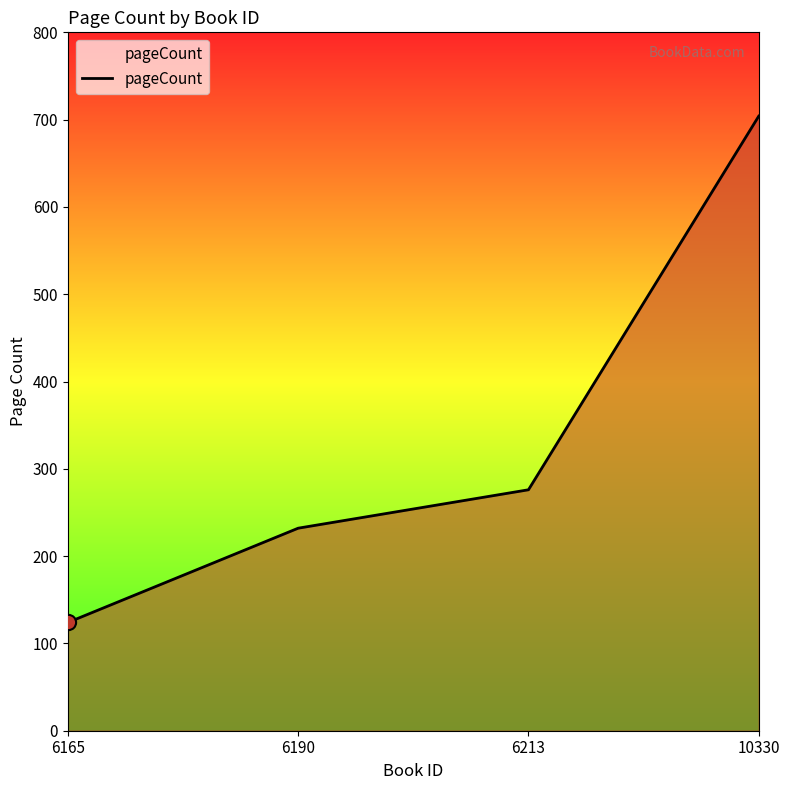

What is the ratio of the value at 6190 to the value at 10330?

0.3